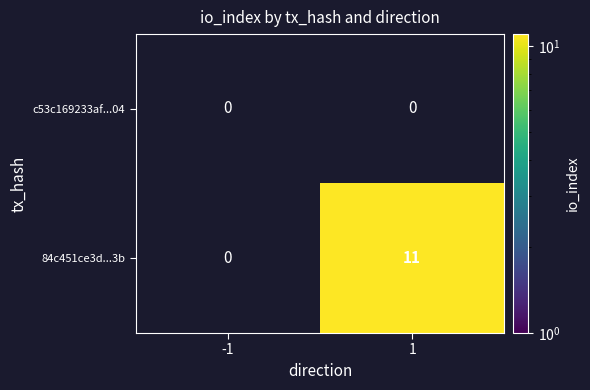

True or false: 84c451ce3d...3b has a value of 15 at 1.

False